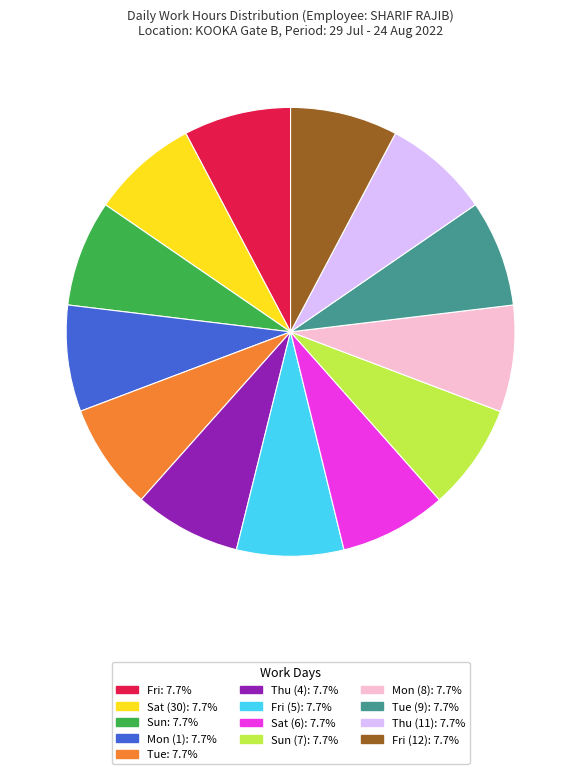

How many segments does this pie chart have?

13